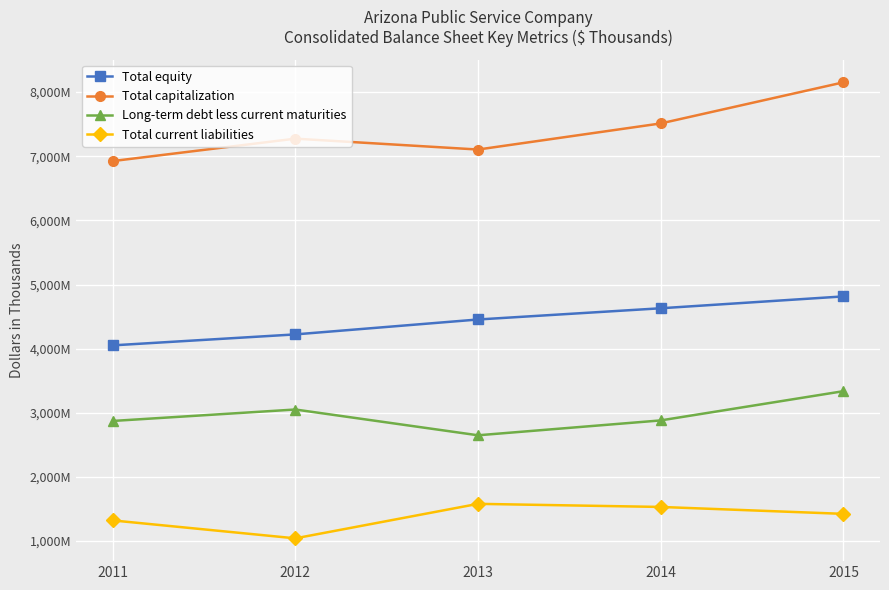

How many interior local peaks does the Total current liabilities series have?

1